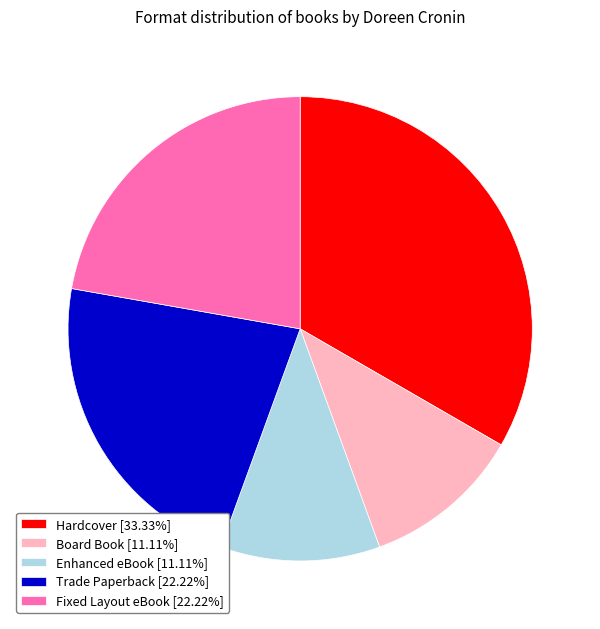

Does any single category account for the majority?

No